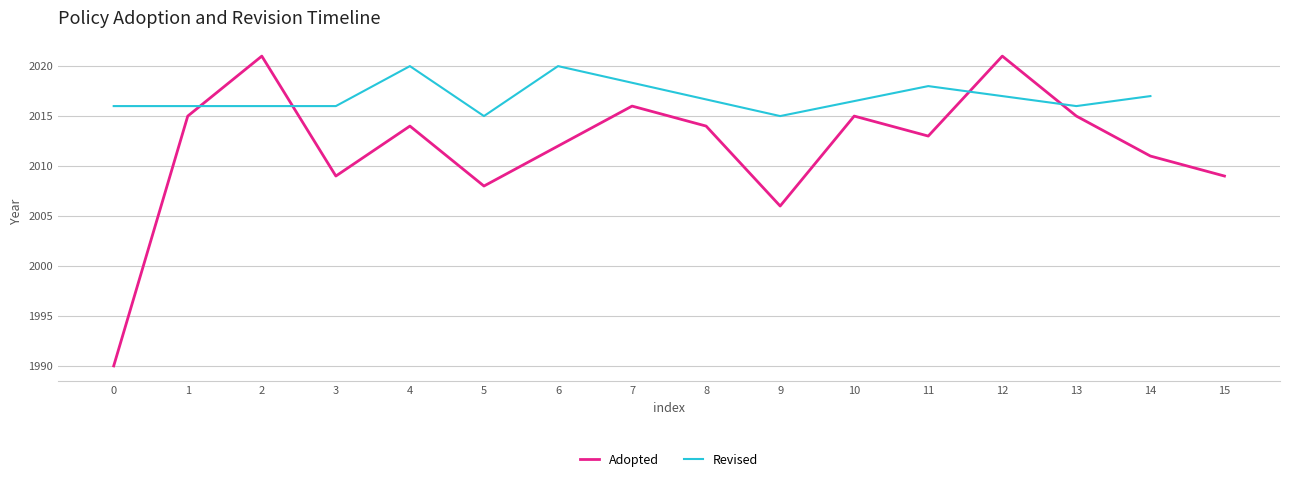

True or false: Adopted has a value of 2968 at 0.

False